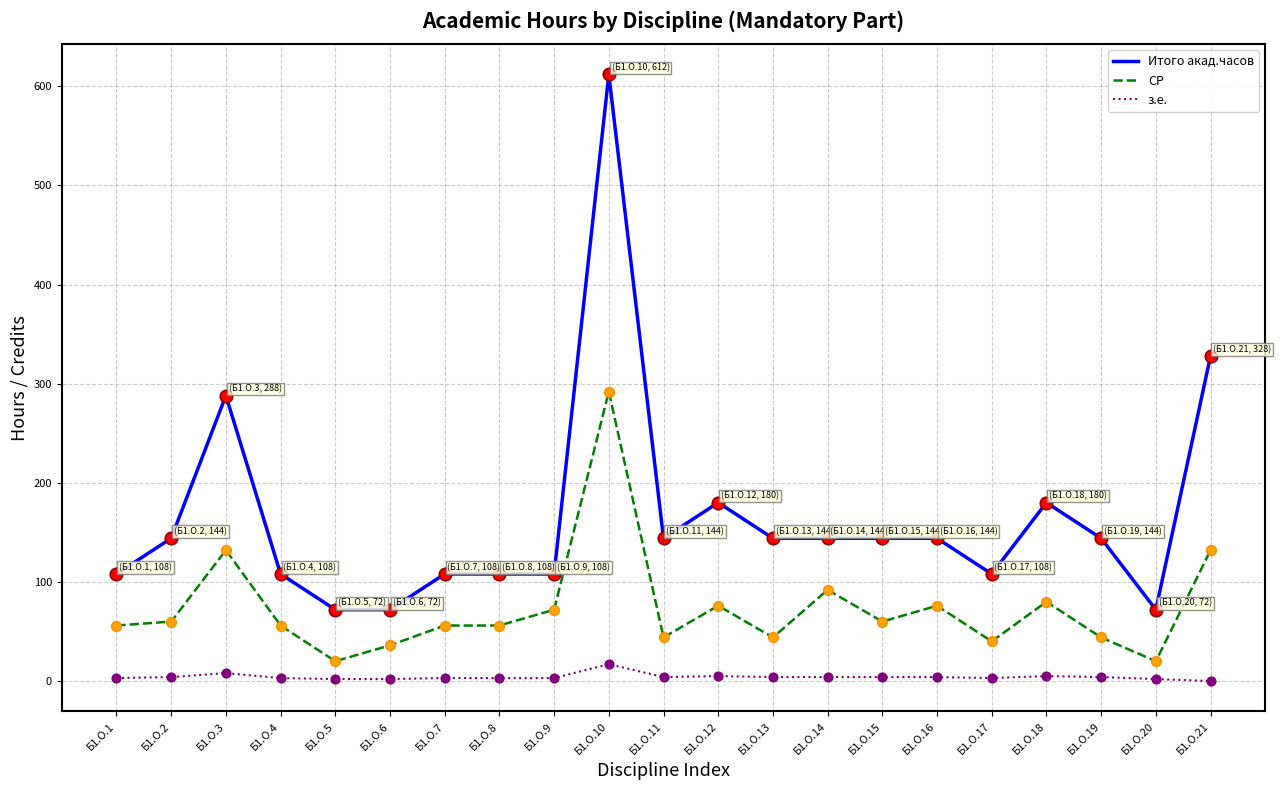

Which series has the largest total across all categories?

Итого акад.часов